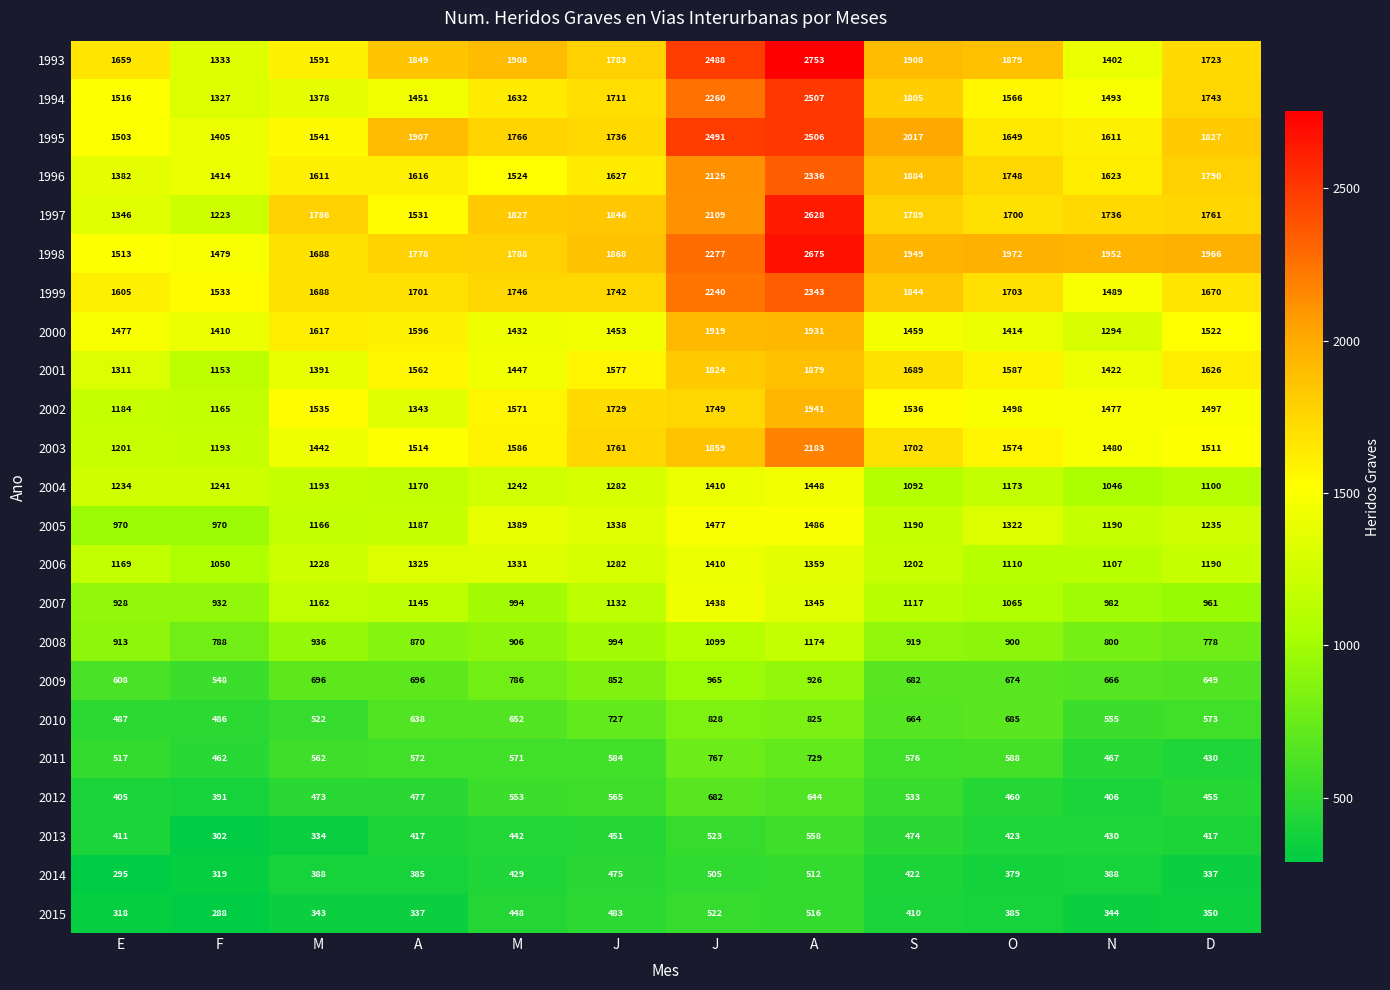

Which category has the highest value across all series?

A